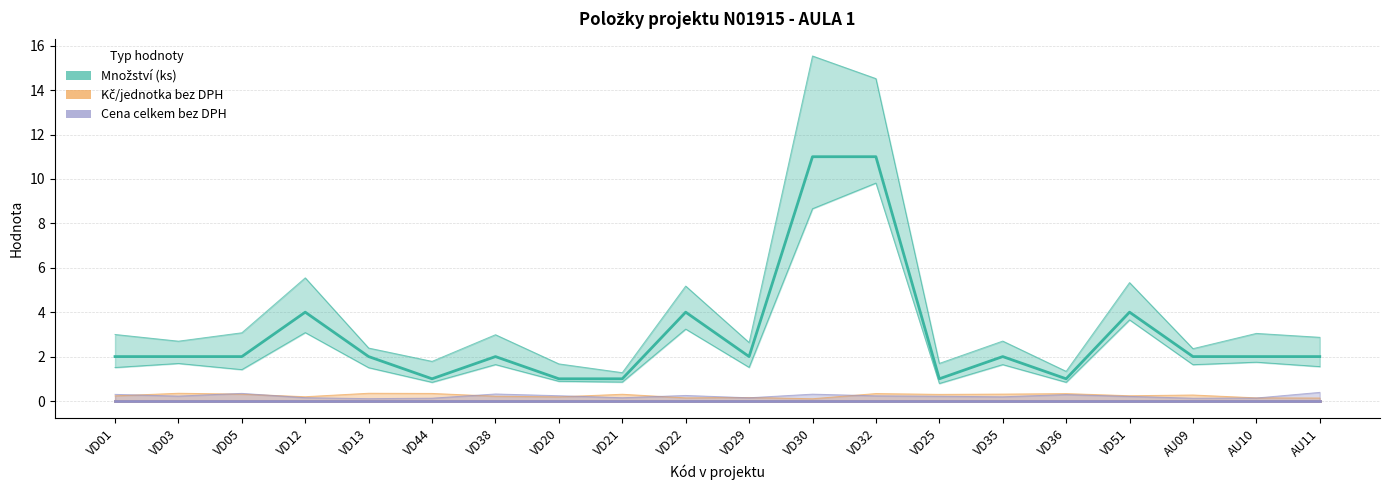

What position from the left is VD51?

17